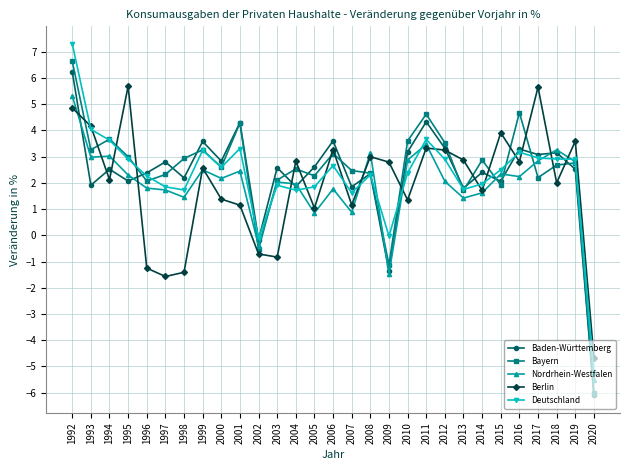

True or false: Nordrhein-Westfalen and Berlin intersect in this chart.

True